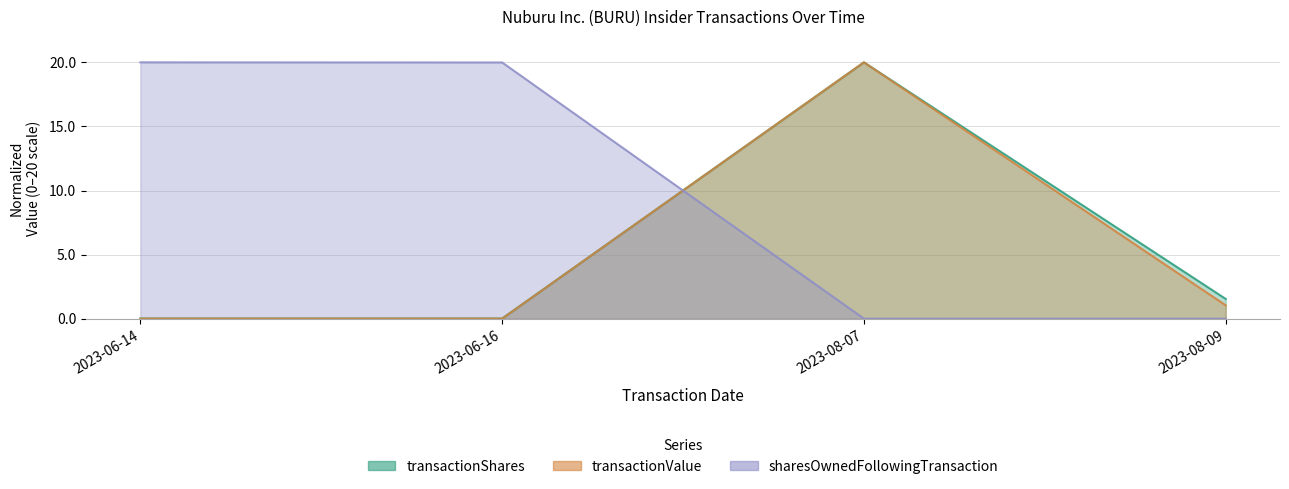

What is the label of the 1st point from the right?

2023-08-09